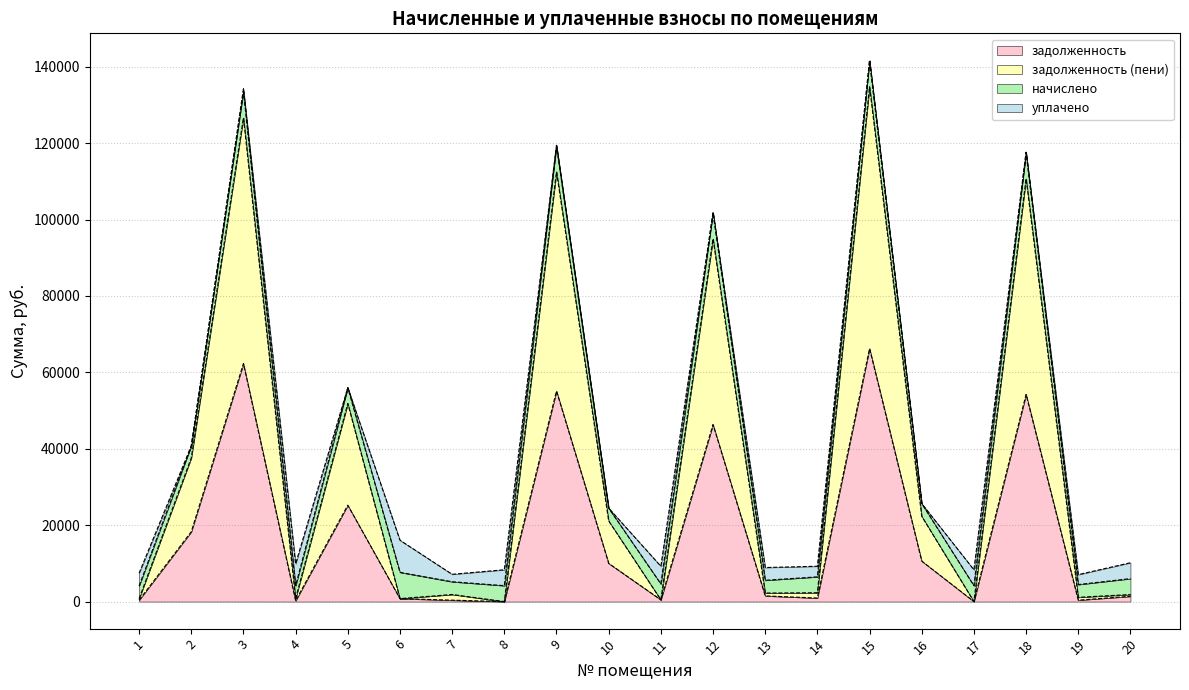

What is the total value across all series at 2?

40728.4